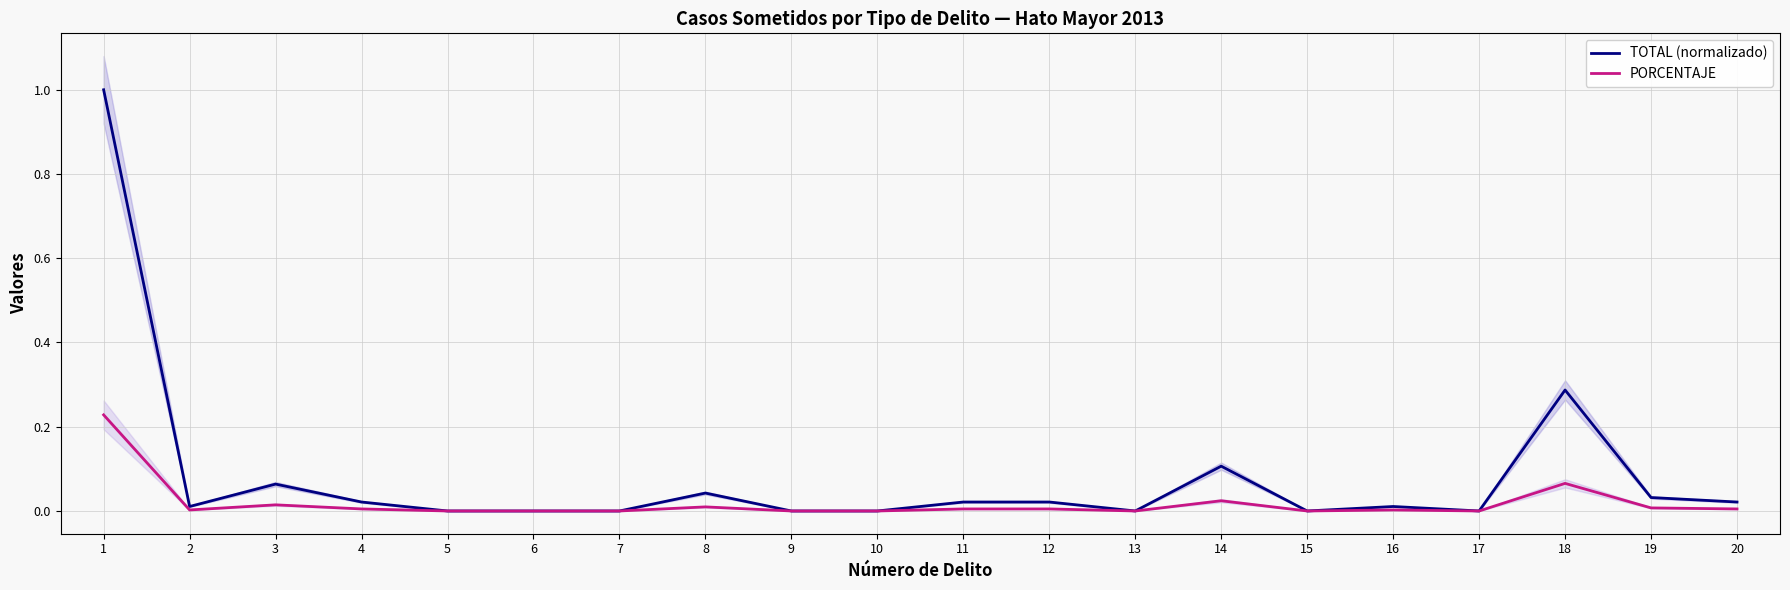

Does the chart display data point markers on the line(s)?

No